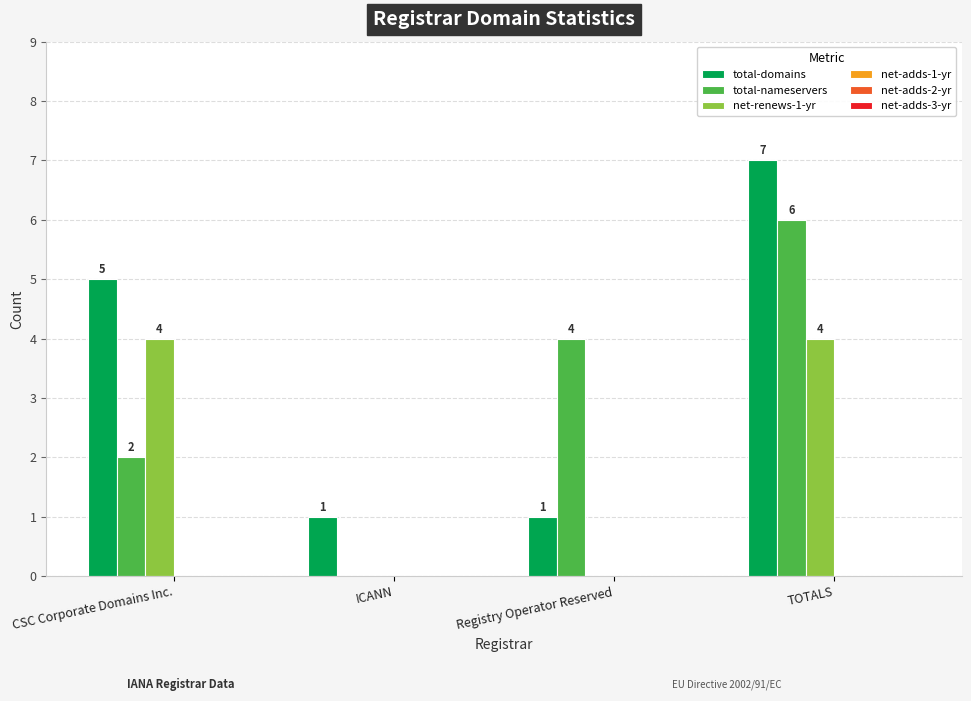

What is the greatest value displayed?

7